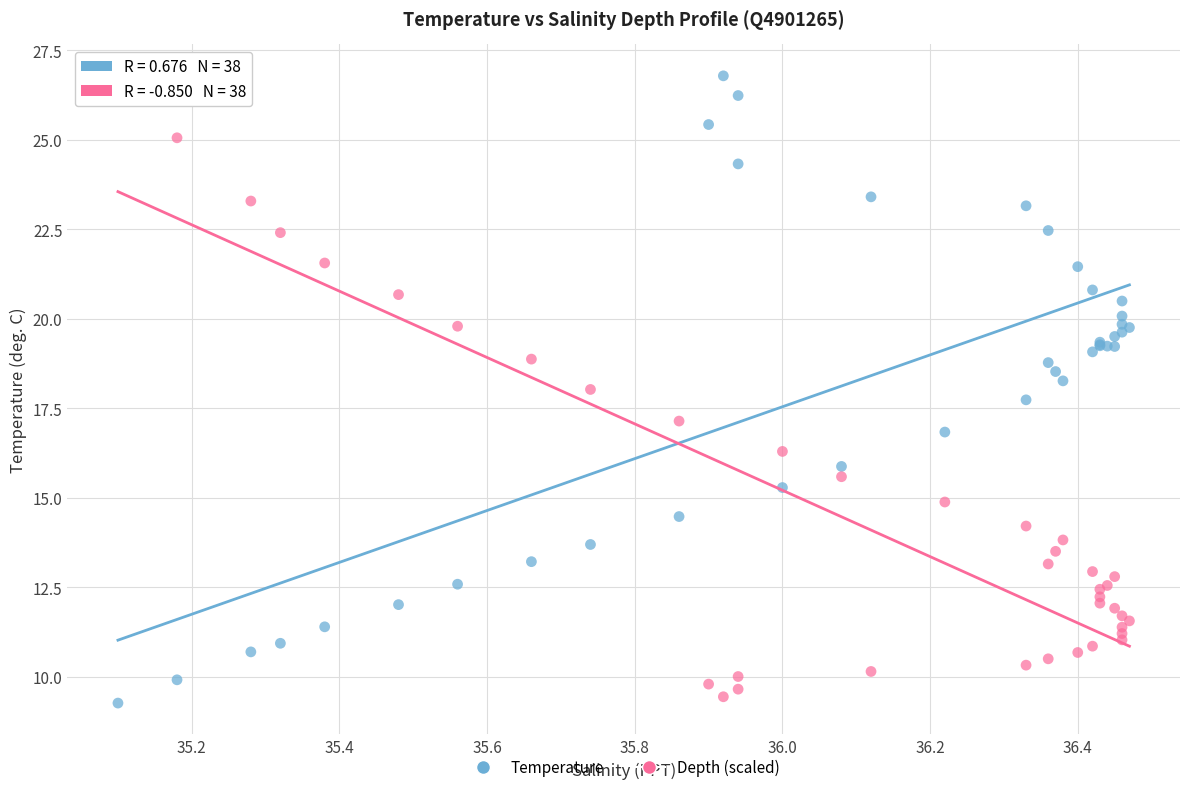

What are all the series names shown in the legend?

Temperature, Depth (scaled)